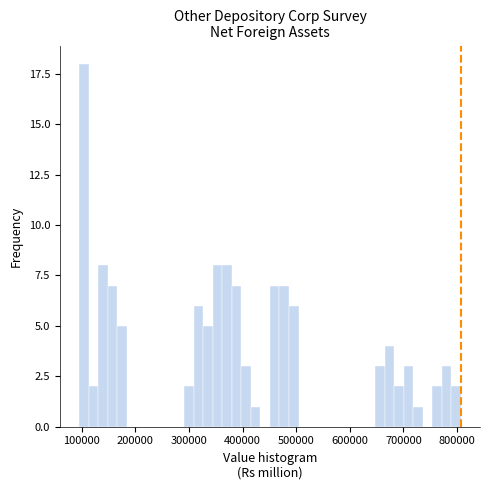

Around what value on the x-axis is the tallest bar? Give the approximate position of its centre, as read against the axis.

100000